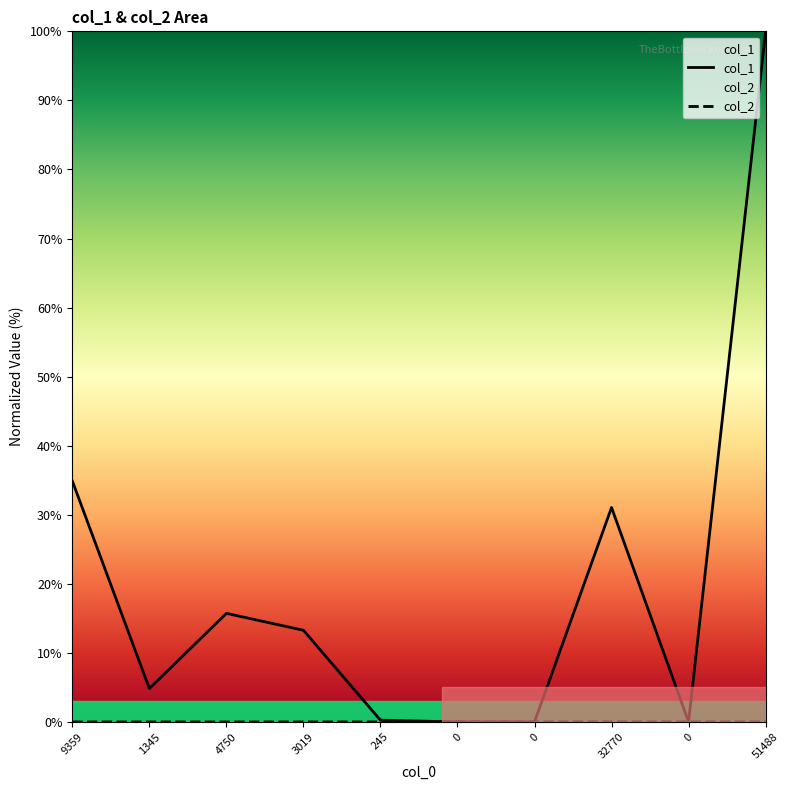

At 0, list the series in order from largest to smallest.

col_2, col_1